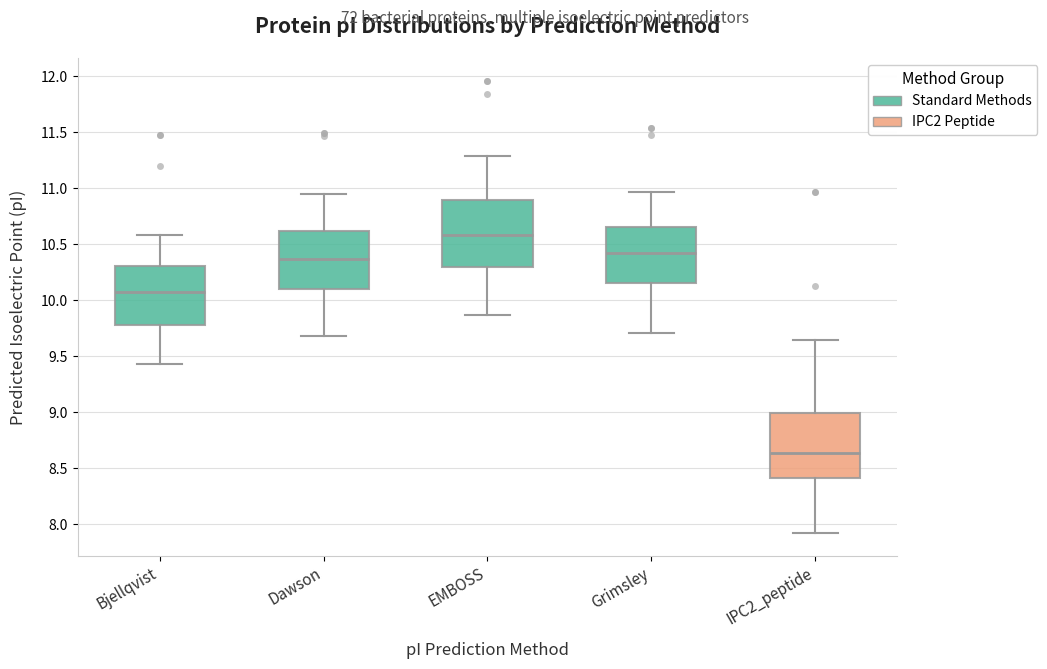

Where does the upper whisker of the box for Bjellqvist end on the y-axis? The values are not printed on the chart, so give them approximately, as read against the axis.

10.60